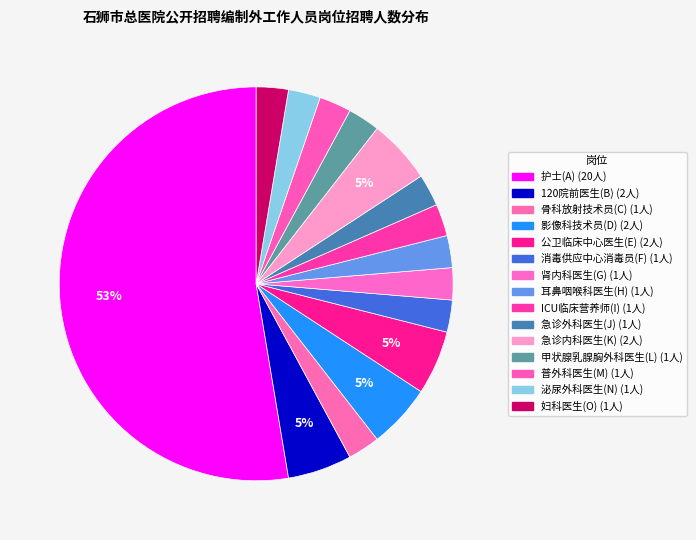

Count the number of slices in the pie.

15